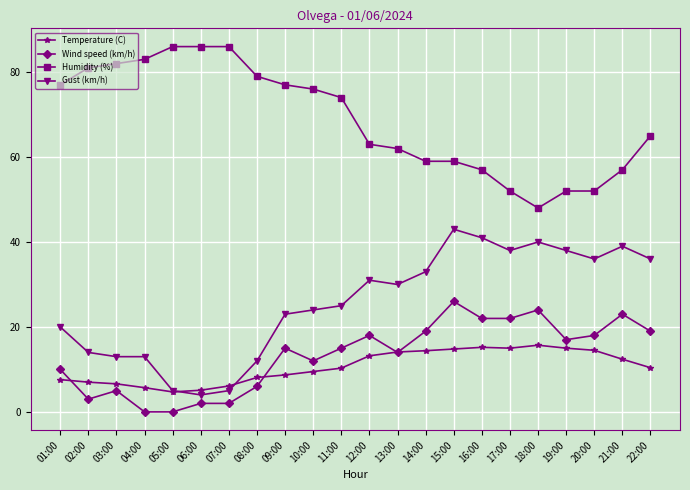

What is the label of the 18th point from the right?

05:00